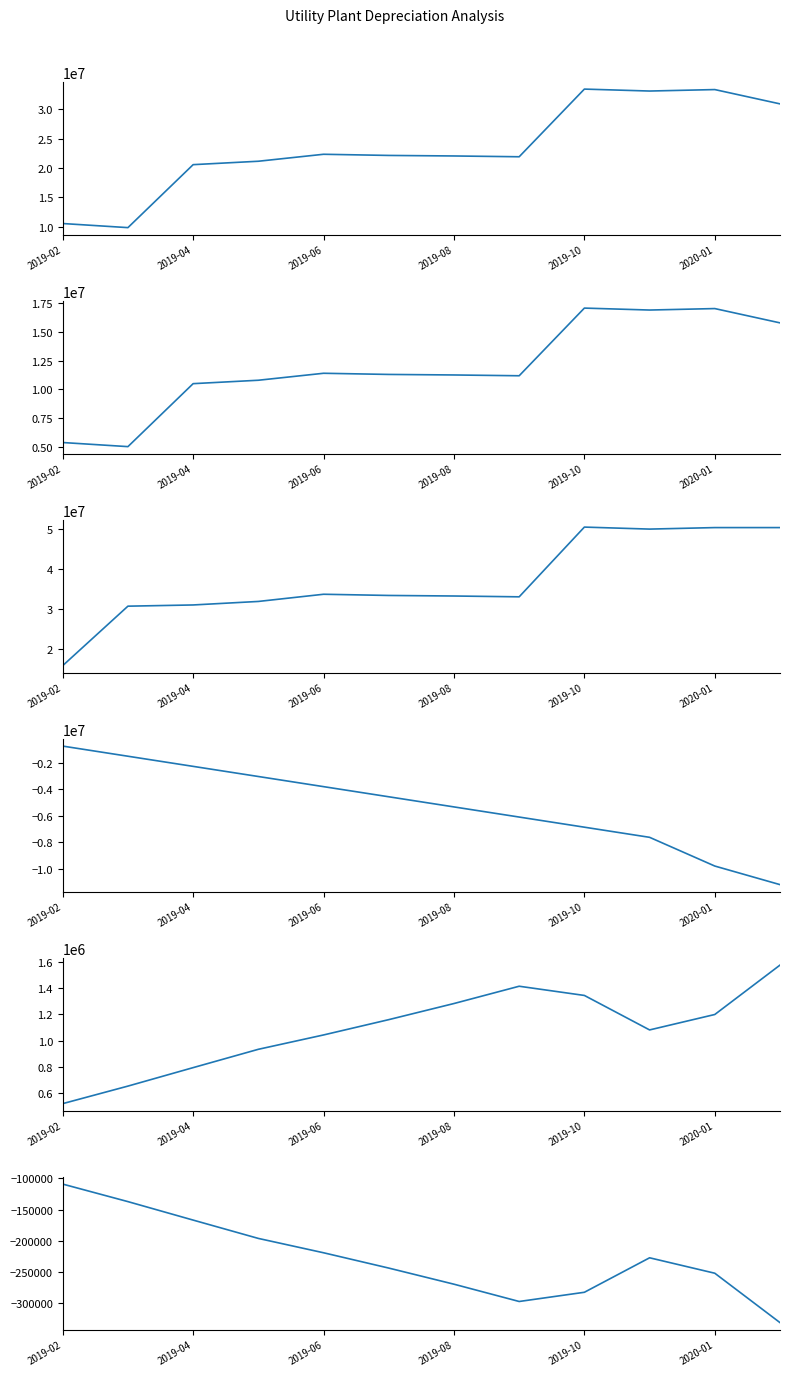

At which category is the sum across all series the highest?

2019-10